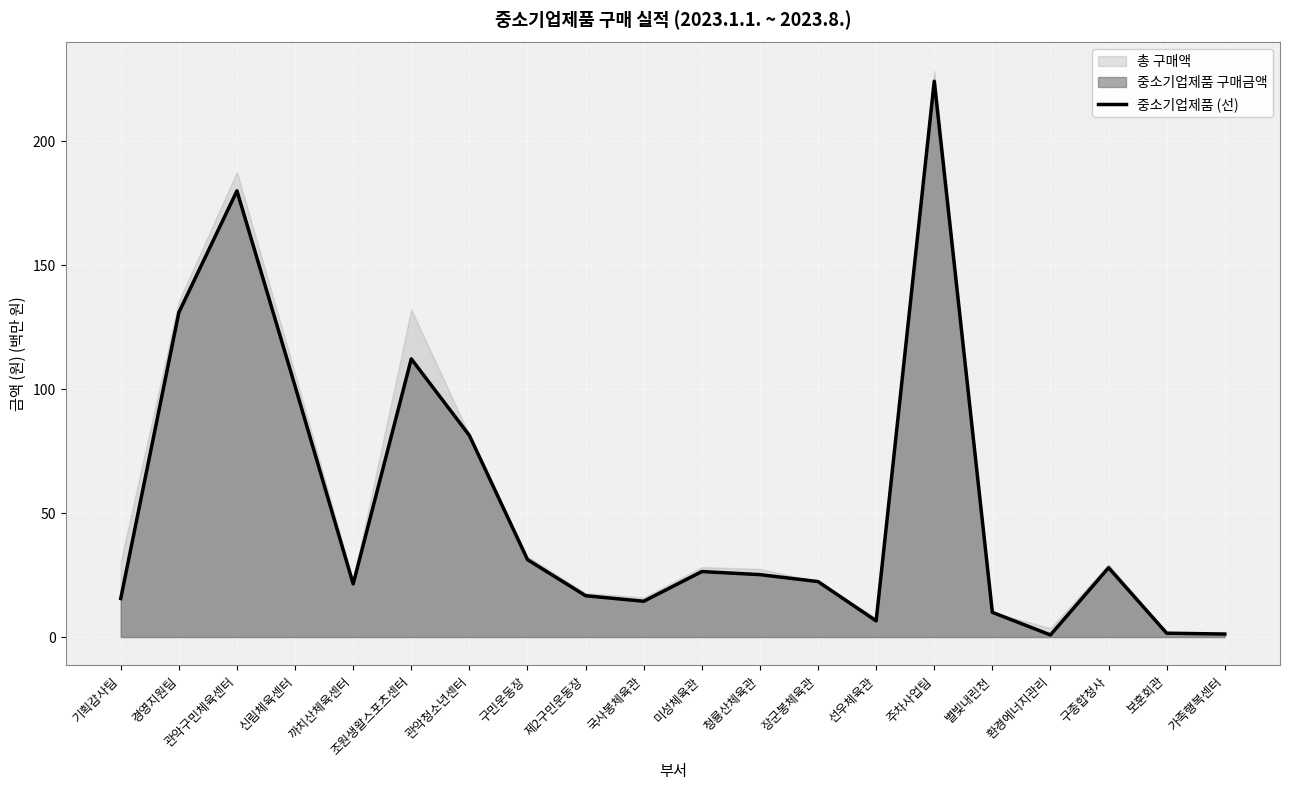

What is the label of the 7th point from the right?

선우체육관